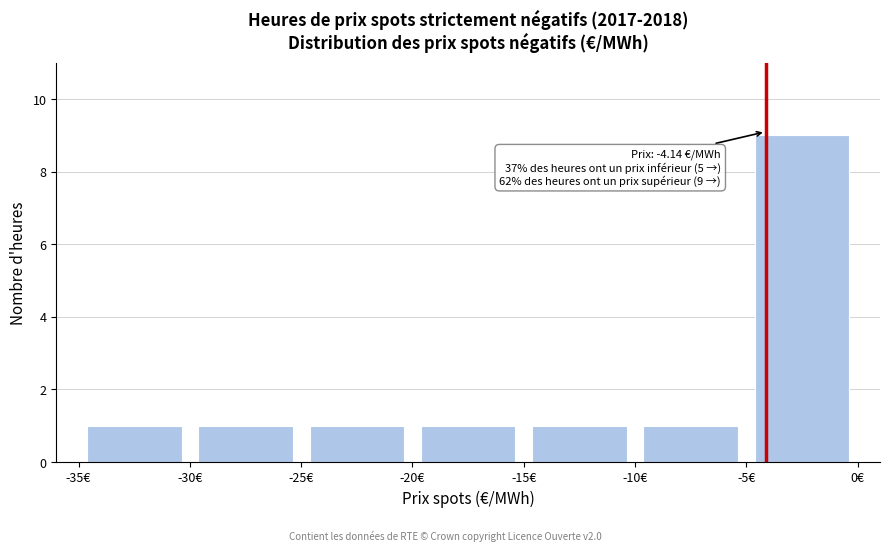

Over which range of the x-axis is the bar tallest?

-5 to 0